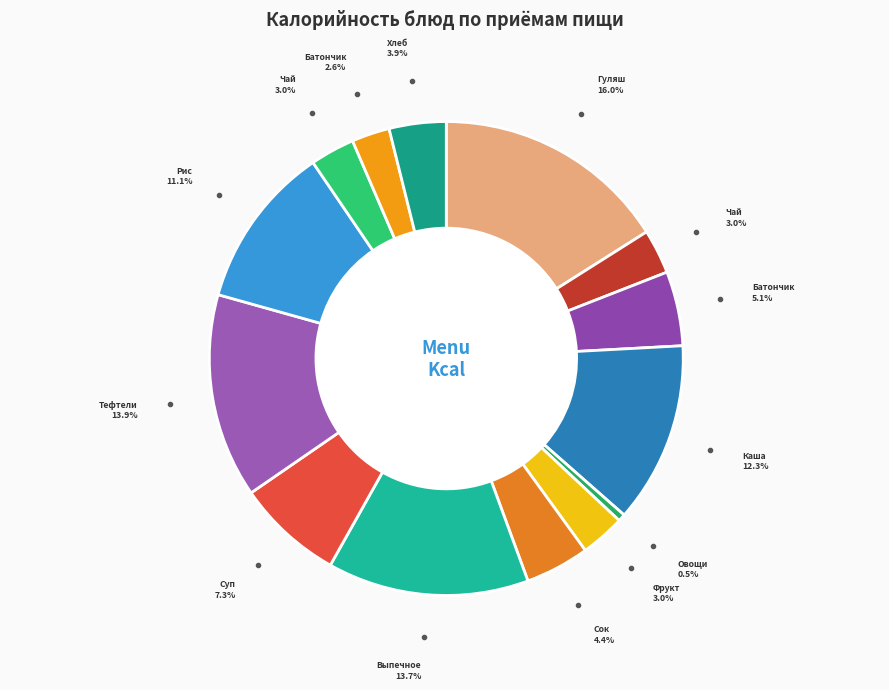

Which category has the smallest portion of the pie?

Овощи натуральные